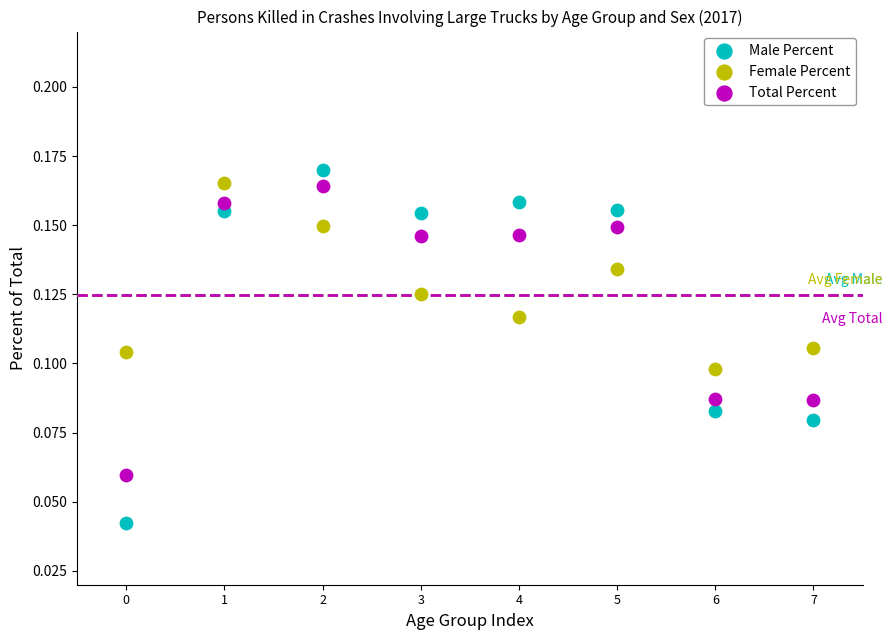

Which series contains the lowest Y value?

Male Percent